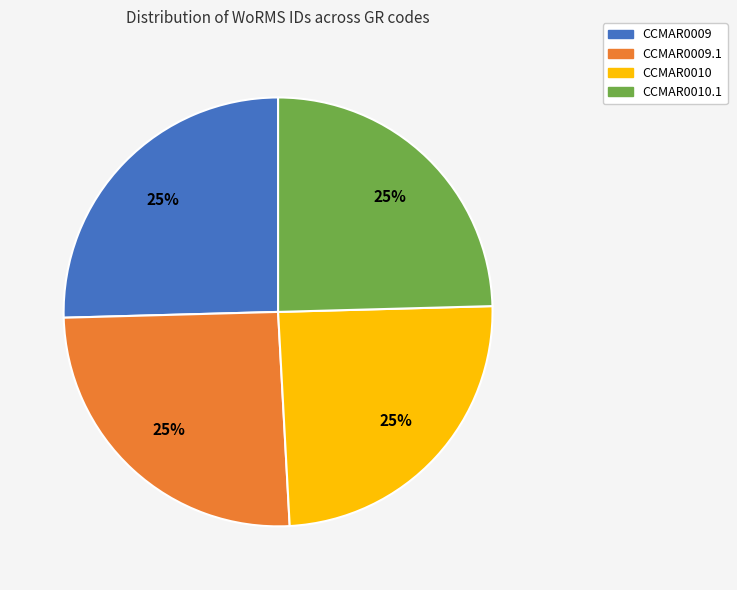

Does any single category account for the majority?

No